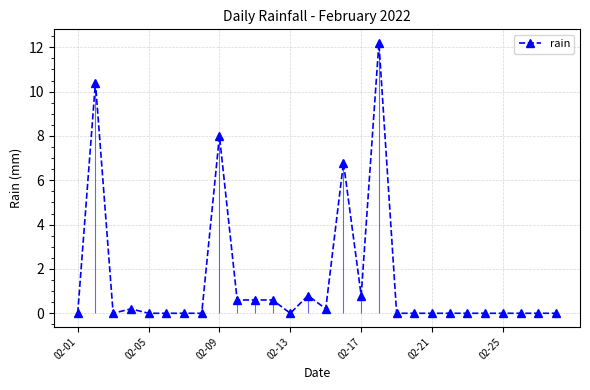

True or false: rain has more than 2 interior local peaks.

True